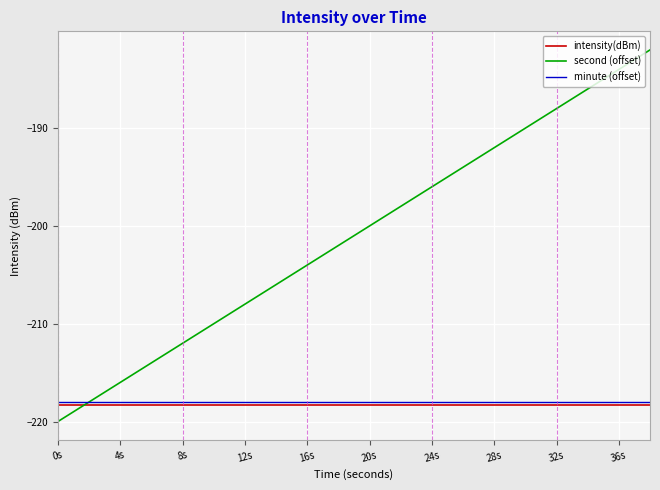

What is the sum of all intensity(dBm) values?

-4366.1